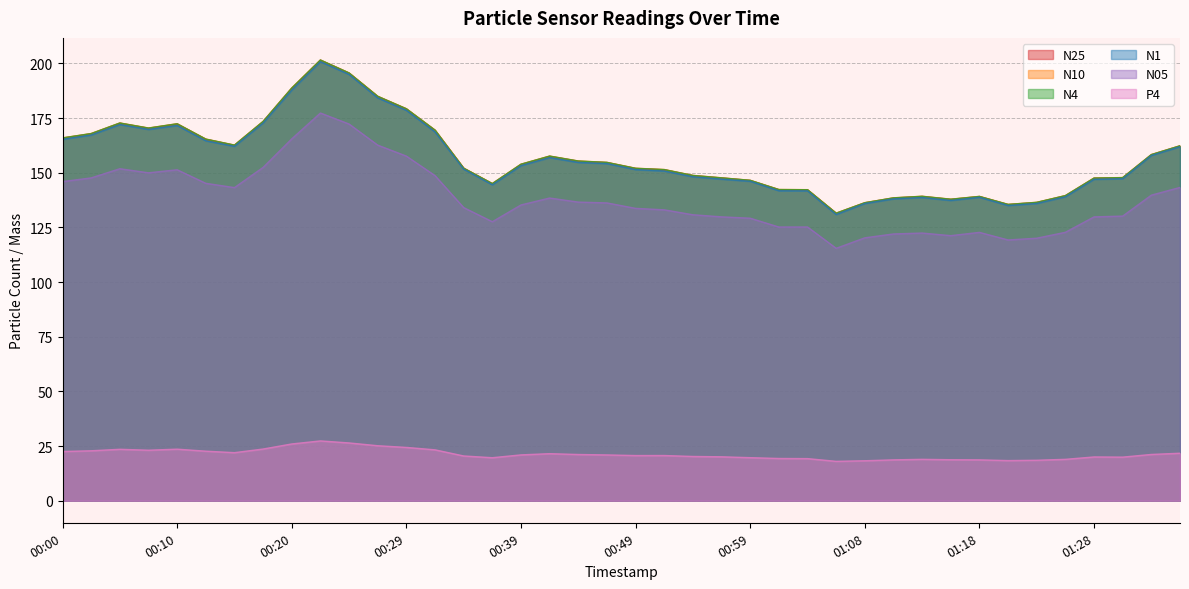

What is the difference between the highest and lowest values at 00:51?

130.8